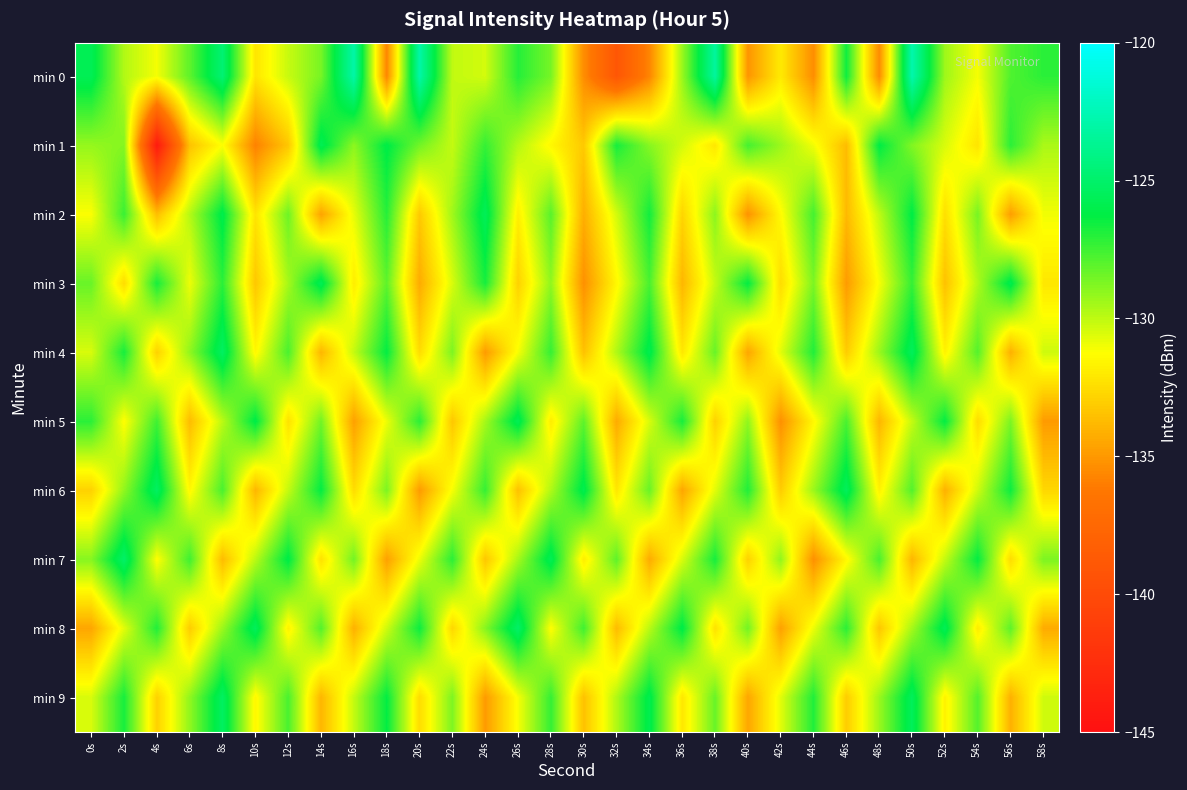

How many categories are shown in the chart?

30